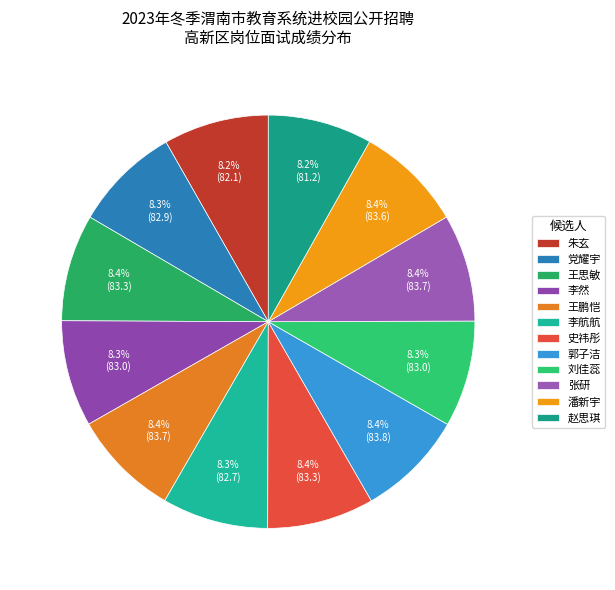

True or false: 刘佳蕊 accounts for 1% of the total.

False